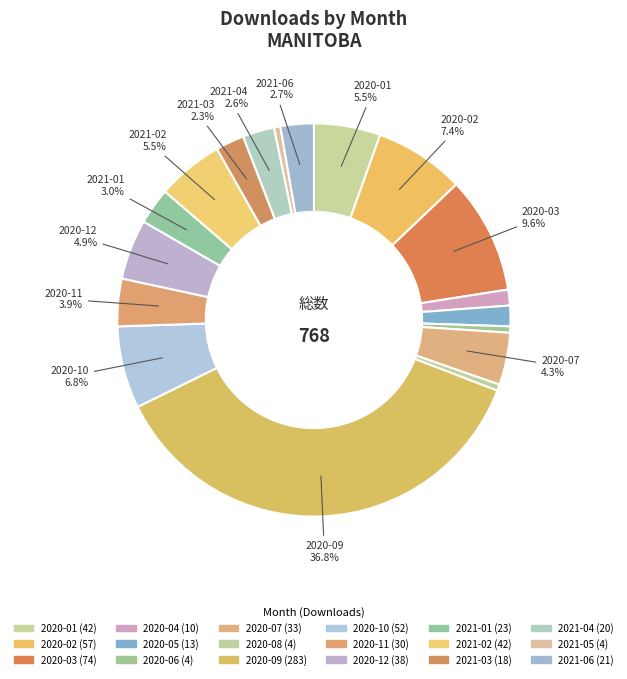

Count the number of slices in the pie.

18